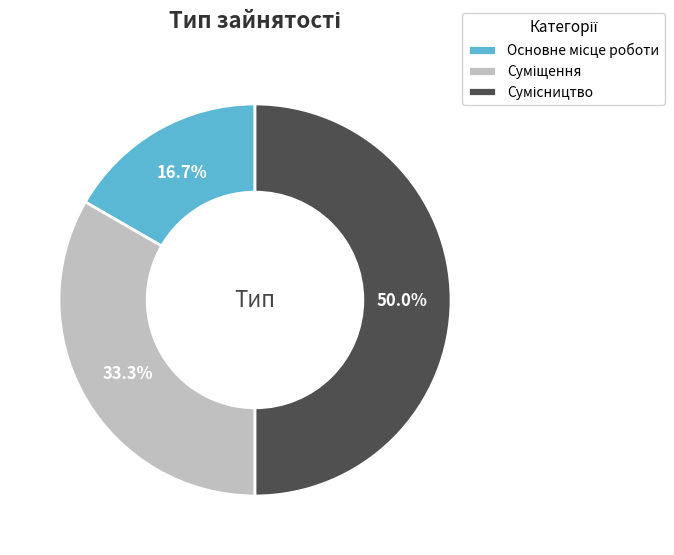

What is the smallest slice in the pie chart?

Основне місце роботи